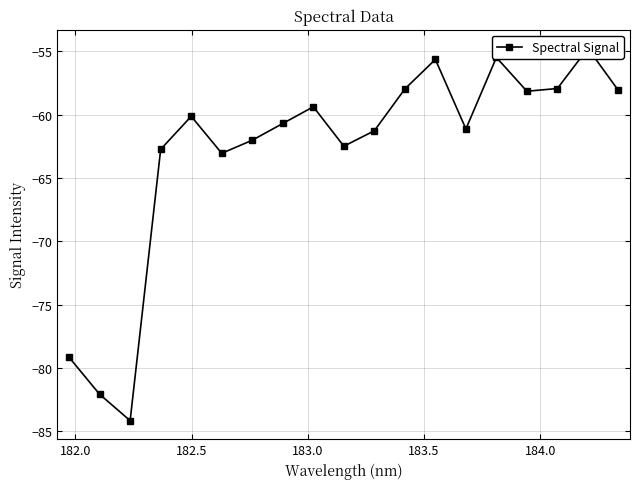

Reading left to right, list all the values displayed in this chart.

-79.2	-82.1	-84.2	-62.7	-60.1	-63.0	-62.0	-60.7	-59.4	-62.5	-61.3	-58.0	-55.6	-61.1	-55.5	-58.1	-57.9	-54.8	-58.1